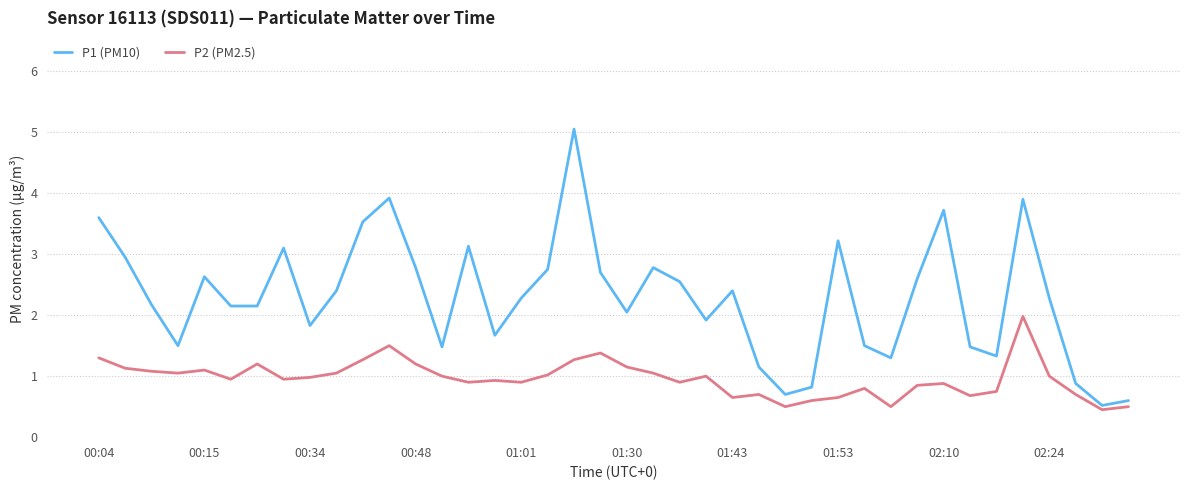

What is the minimum value for P2 (PM2.5)?

0.5